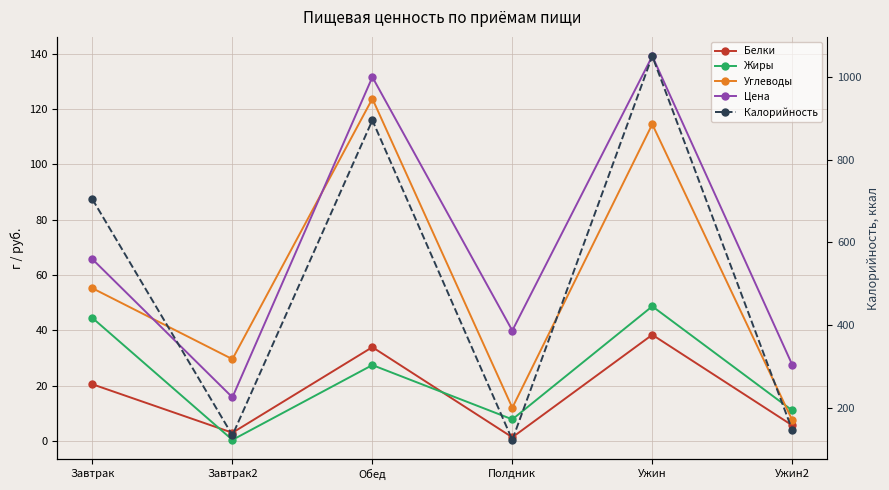

Reading left to right, transcribe all the data shown in this chart.

Белки: Завтрак=20.5	Завтрак2=2.9	Обед=33.9	Полдник=1.3	Ужин=38.4	Ужин2=5.6
Жиры: Завтрак=44.4	Завтрак2=0.3	Обед=27.4	Полдник=7.8	Ужин=48.7	Ужин2=11.0
Углеводы: Завтрак=55.2	Завтрак2=29.6	Обед=123.7	Полдник=12.0	Ужин=114.5	Ужин2=7.5
Цена: Завтрак=65.7	Завтрак2=15.7	Обед=131.6	Полдник=39.9	Ужин=139.2	Ужин2=27.5
Калорийность: Завтрак=704.0	Завтрак2=134.0	Обед=895.0	Полдник=123.0	Ужин=1050.0	Ужин2=147.0